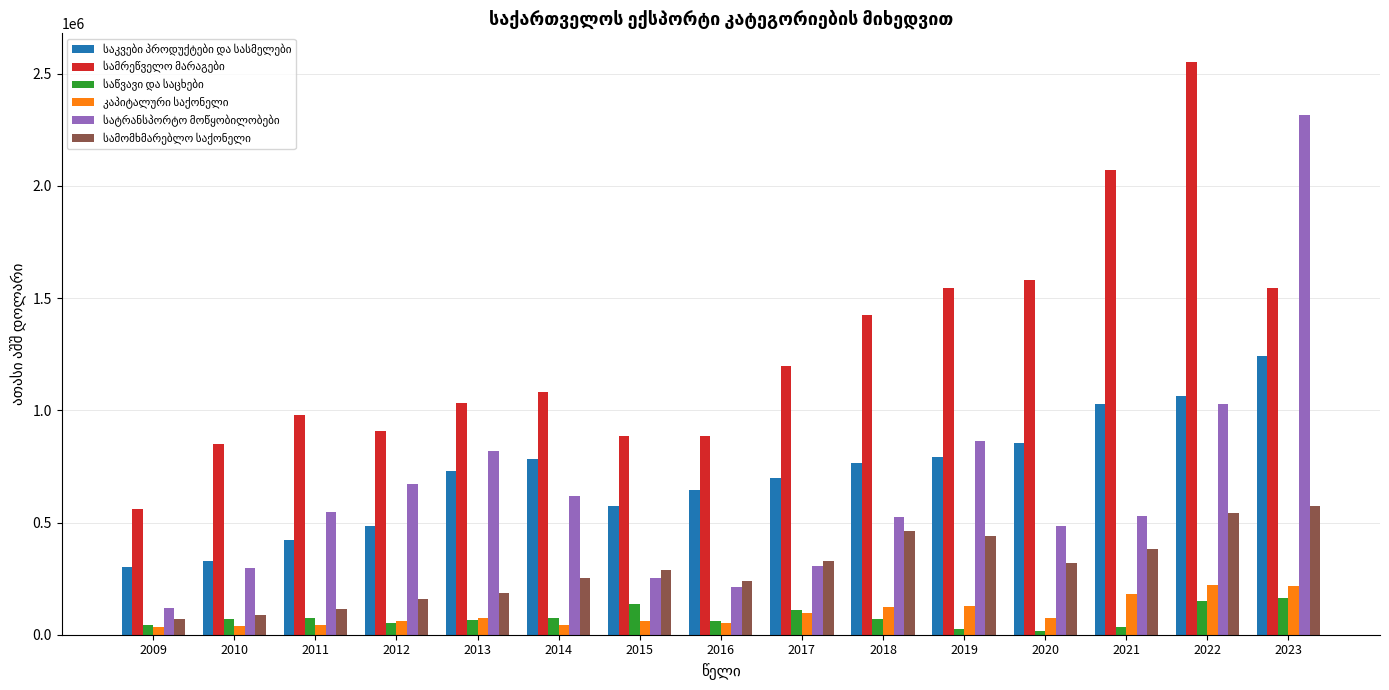

What is the spread (max minus min) of values at 2013?

966940.9